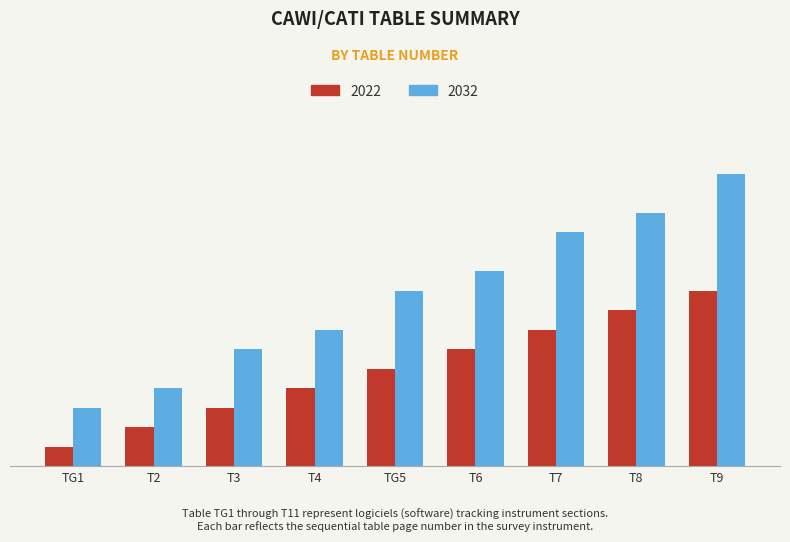

Which series has the largest total across all categories?

2032